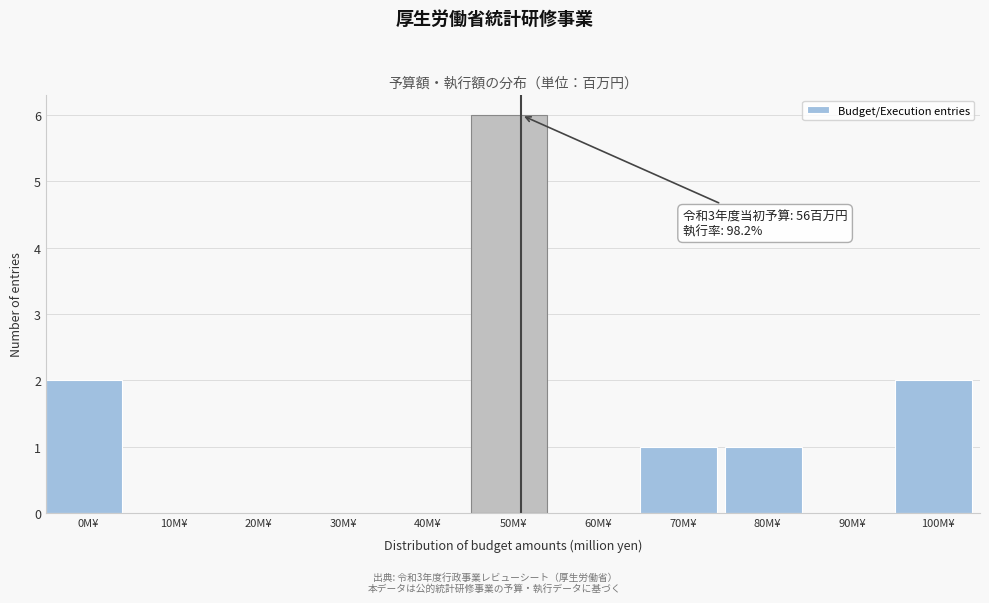

Reading left to right, what are all the values shown in this chart?

0M¥=2	10M¥=0	20M¥=0	30M¥=0	40M¥=0	50M¥=6	60M¥=0	70M¥=1	80M¥=1	90M¥=0	100M¥=2